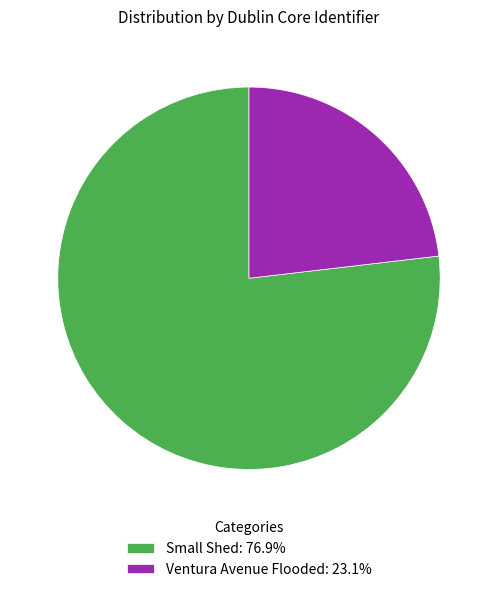

Do Ventura Avenue Flooded and Small Shed together represent more than half of the pie?

Yes